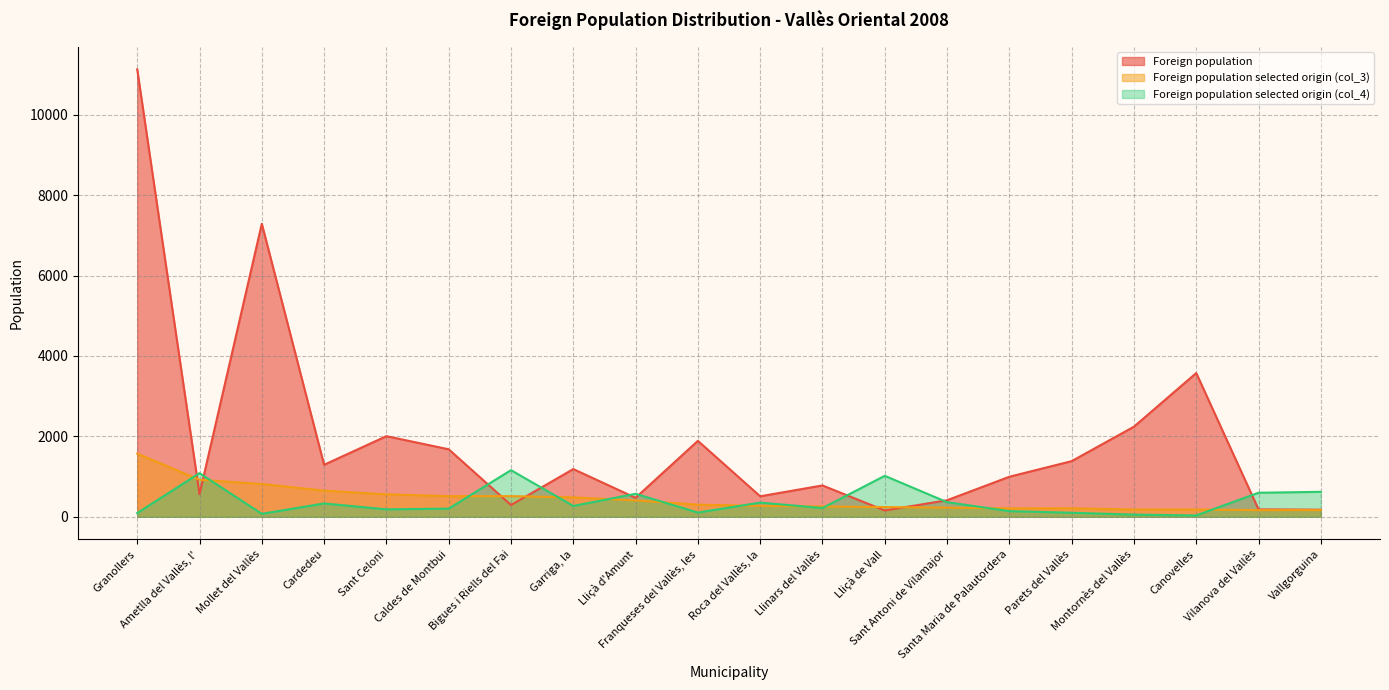

At which label is Foreign population selected origin (col_3) closest to 868?

Mollet del Vallès